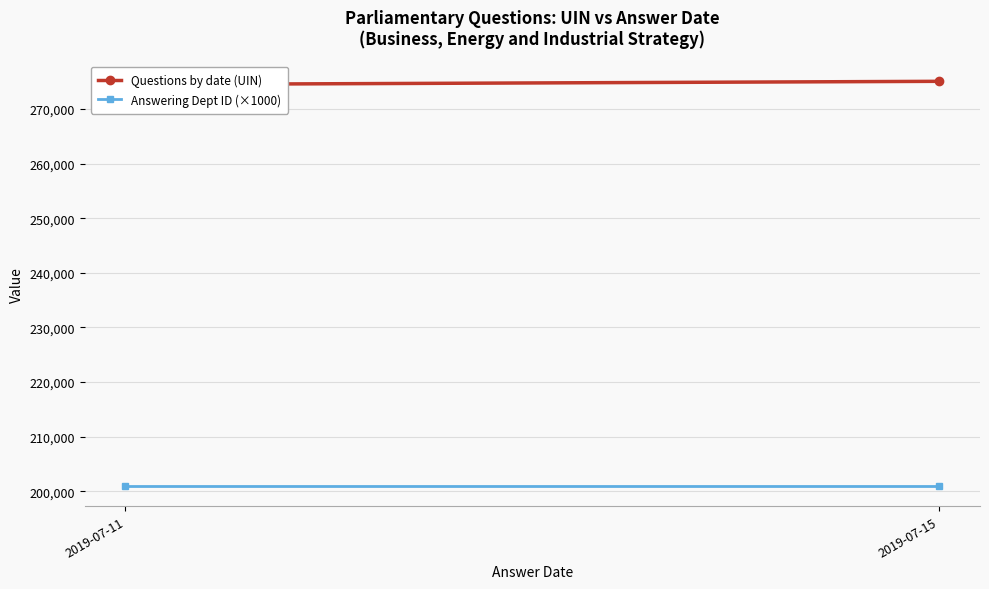

What is the lowest value of the Questions by date (UIN) series?

274441.7